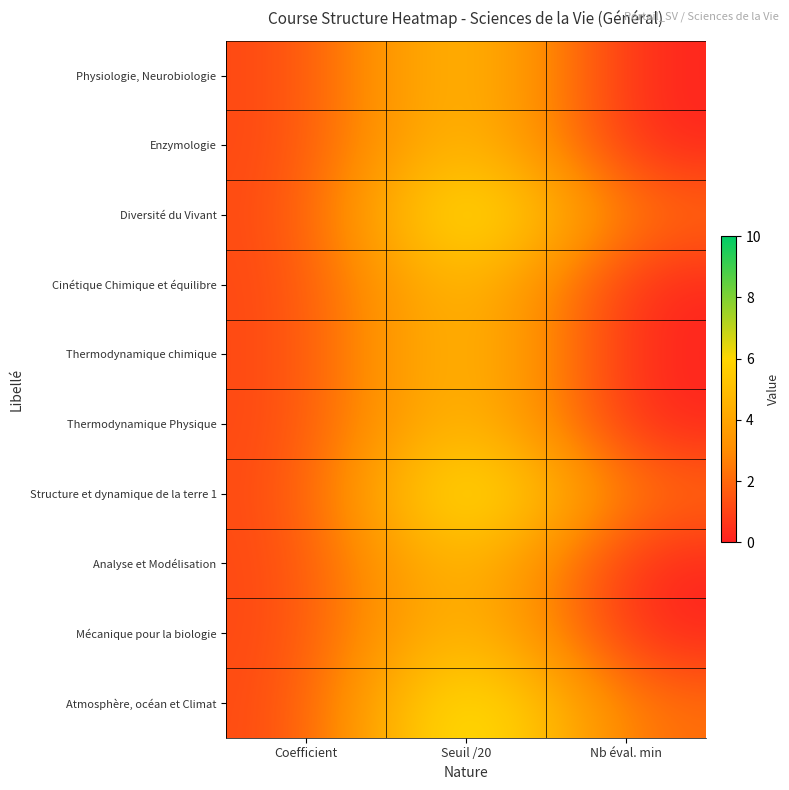

Reading left to right, transcribe all the data shown in this chart.

Physiologie, Neurobiologie: Coefficient=1	Seuil /20=6	Nb éval. min=0
Enzymologie: Coefficient=1	Seuil /20=6	Nb éval. min=0
Diversité du Vivant: Coefficient=1	Seuil /20=8	Nb éval. min=2
Cinétique Chimique et équilibre: Coefficient=1	Seuil /20=6	Nb éval. min=0
Thermodynamique chimique: Coefficient=1	Seuil /20=6	Nb éval. min=0
Thermodynamique Physique: Coefficient=1	Seuil /20=6	Nb éval. min=0
Structure et dynamique de la terre 1: Coefficient=1	Seuil /20=8	Nb éval. min=2
Analyse et Modélisation: Coefficient=1	Seuil /20=6	Nb éval. min=0
Mécanique pour la biologie: Coefficient=1	Seuil /20=6	Nb éval. min=0
Atmosphère, océan et Climat: Coefficient=1	Seuil /20=8	Nb éval. min=2